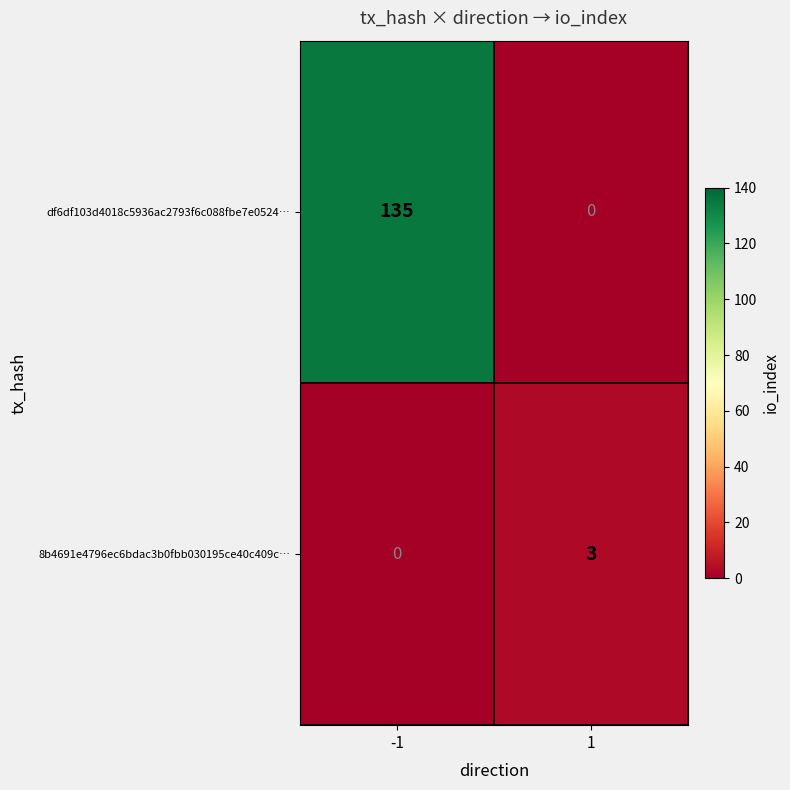

What is the total value across all series at -1?

135